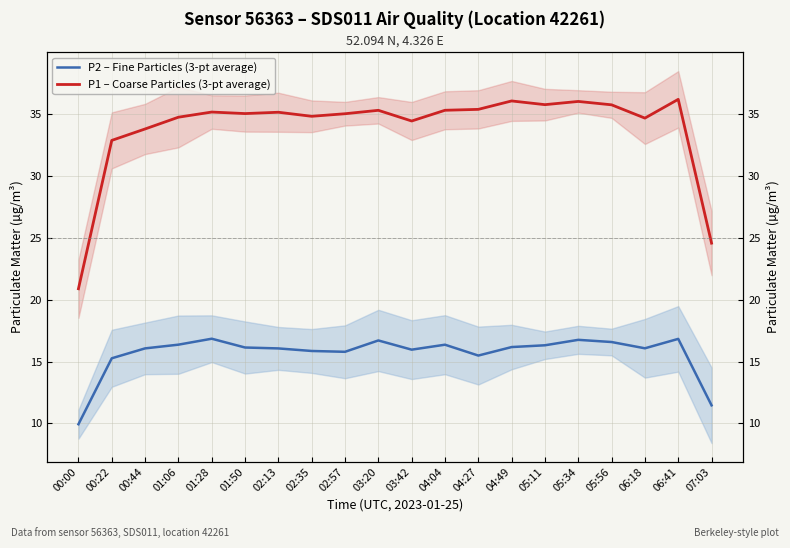

Which category has the lowest value in the P1 – Coarse Particles (3-pt average) series?

00:00